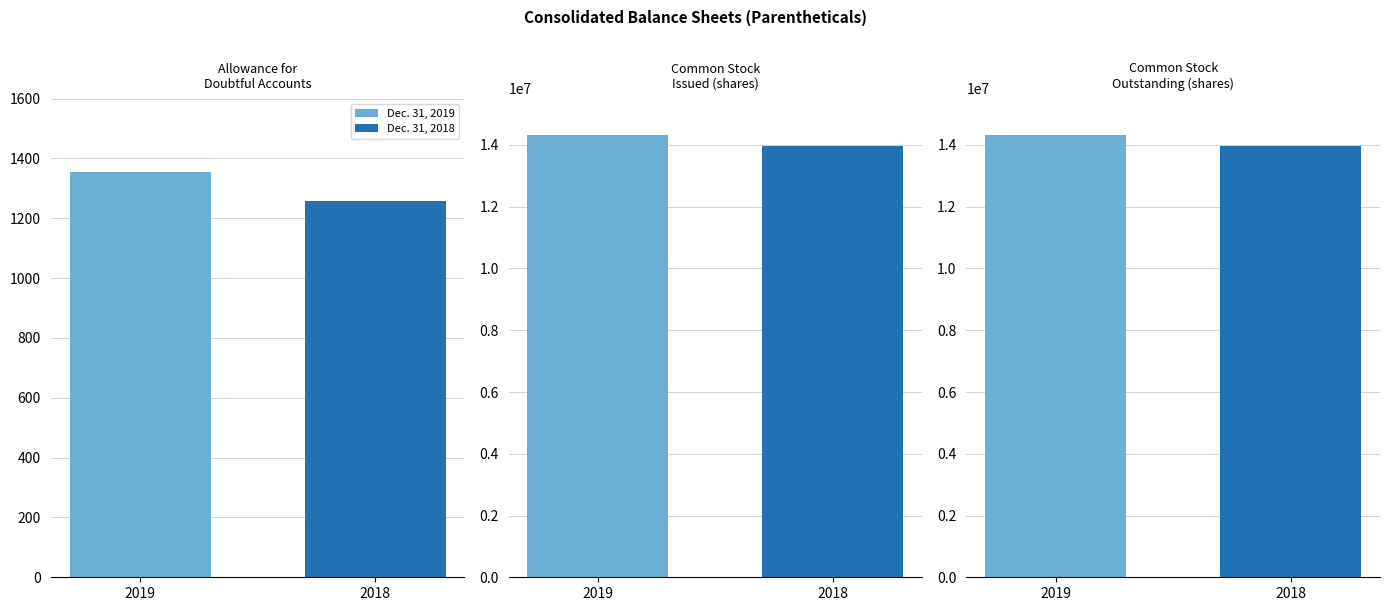

What is the maximum value shown in the chart?

14315586